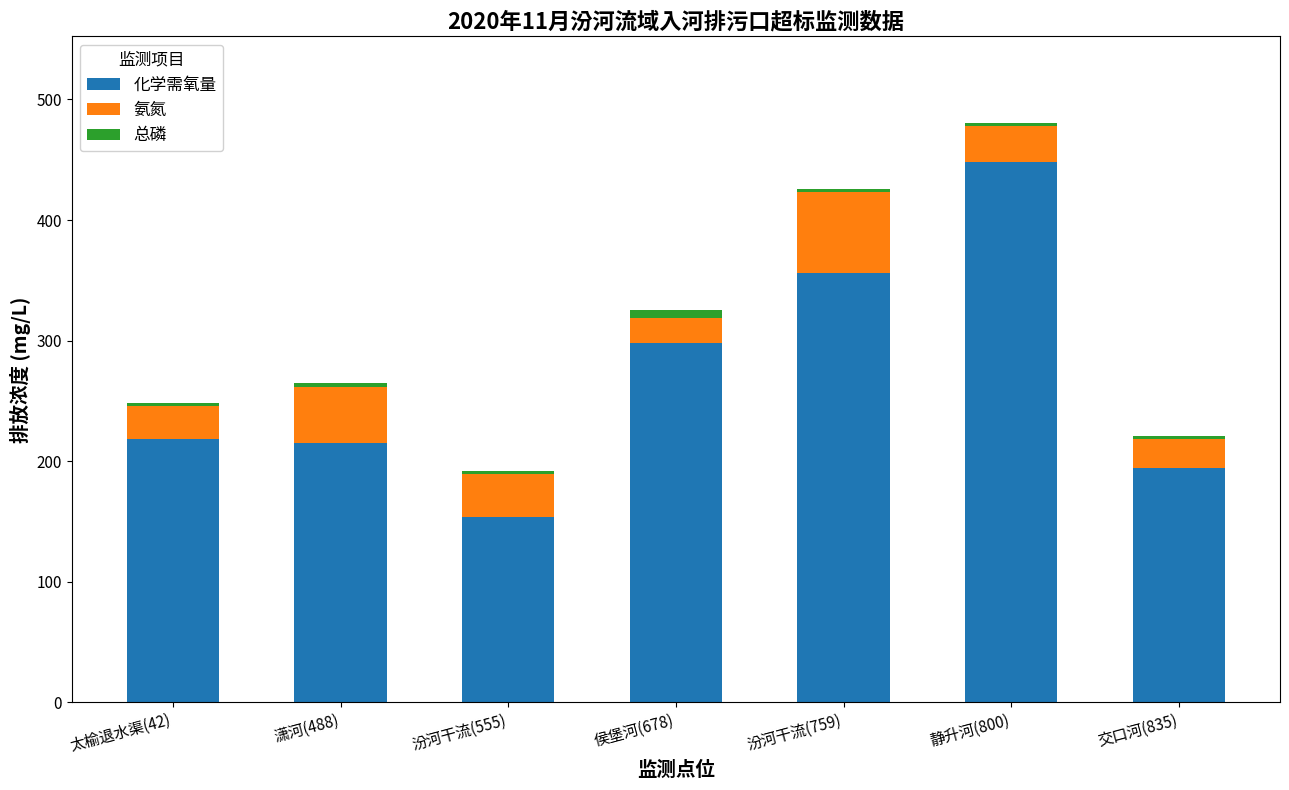

How many values in the 化学需氧量 series are below 218?

3